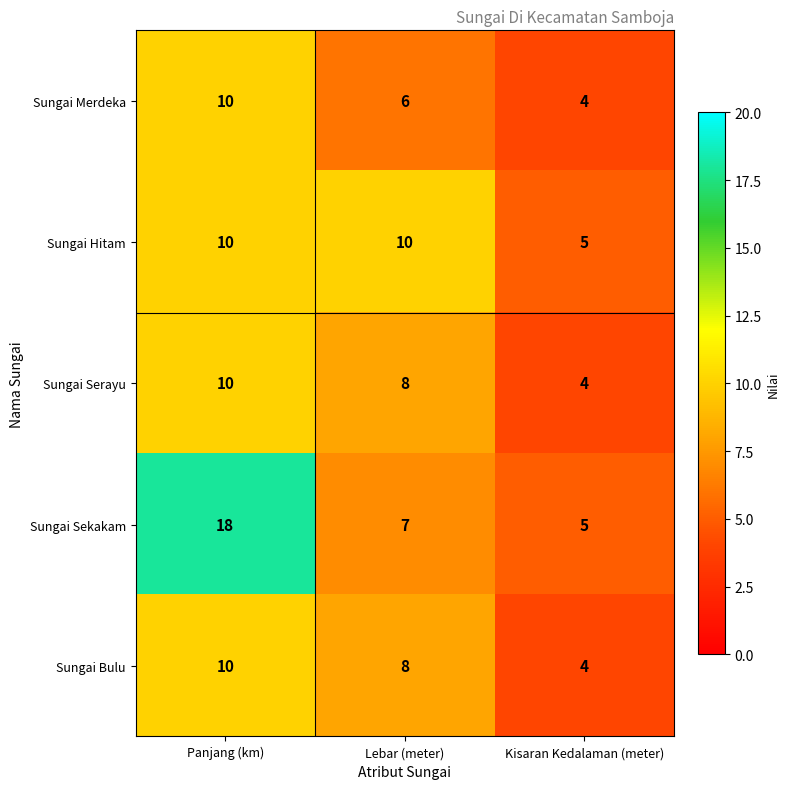

Reading left to right, transcribe all the data shown in this chart.

Sungai Merdeka: 10	6	4
Sungai Hitam: 10	10	5
Sungai Serayu: 10	8	4
Sungai Sekakam: 18	7	5
Sungai Bulu: 10	8	4